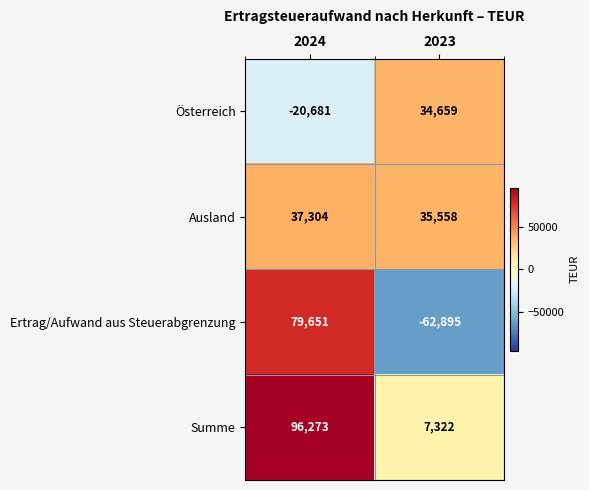

True or false: Österreich has a value of 34659 at 2023.

True